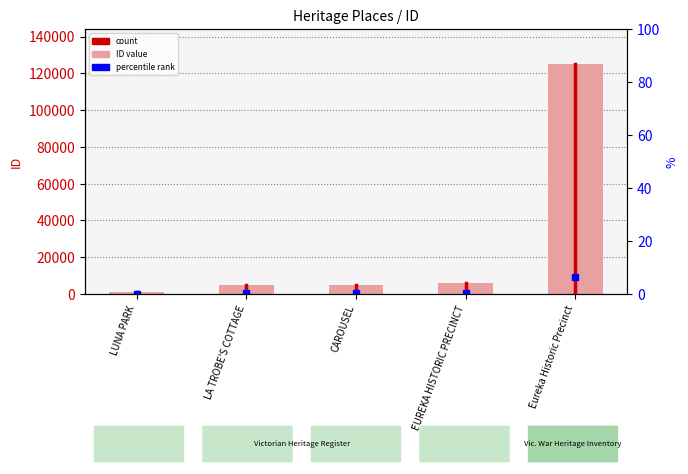

What is the difference between the maximum and minimum values?

124249